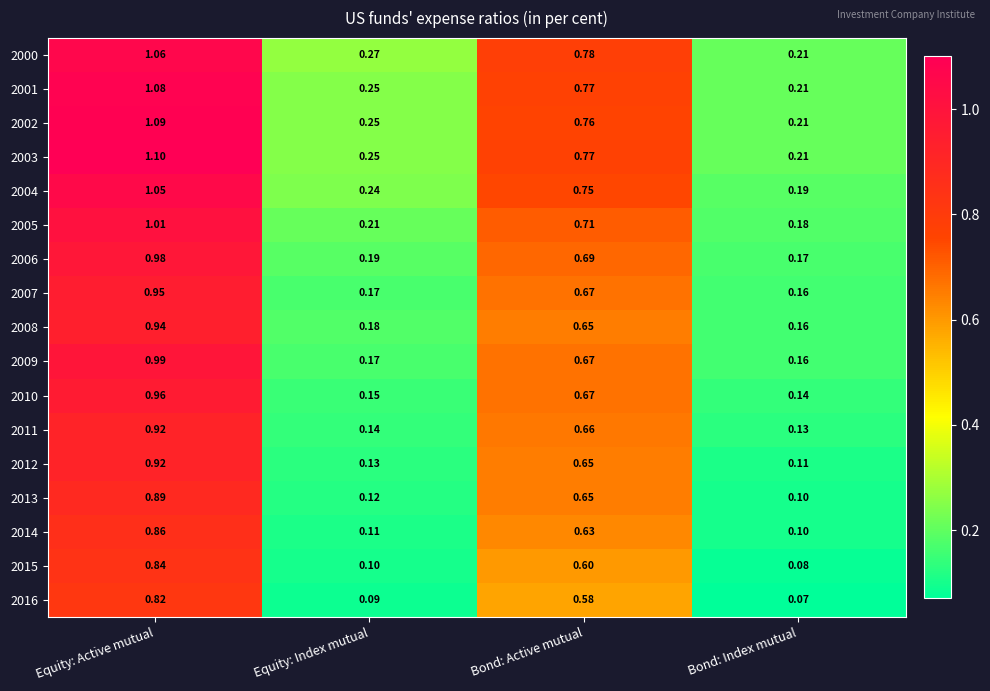

Which series has the largest range (max minus min)?

2003